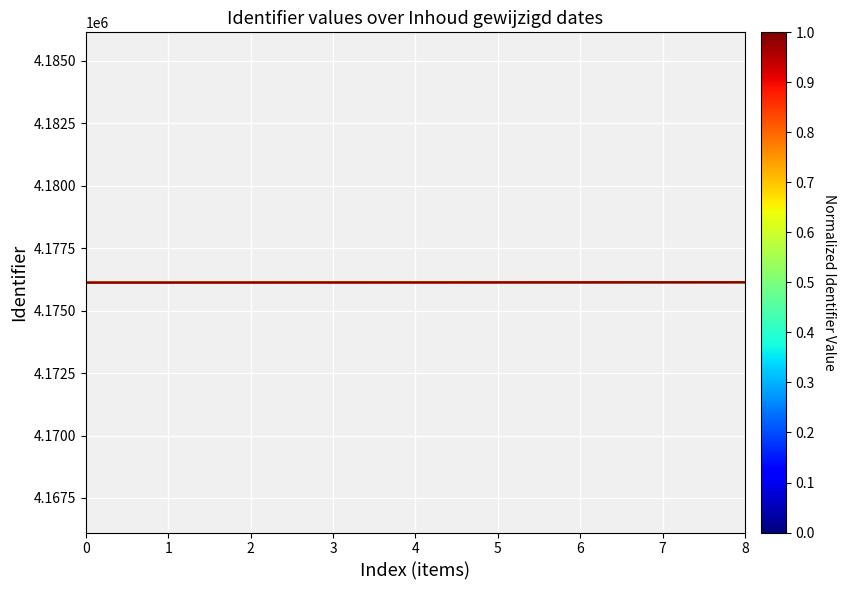

Does the chart display data point markers on the line(s)?

No